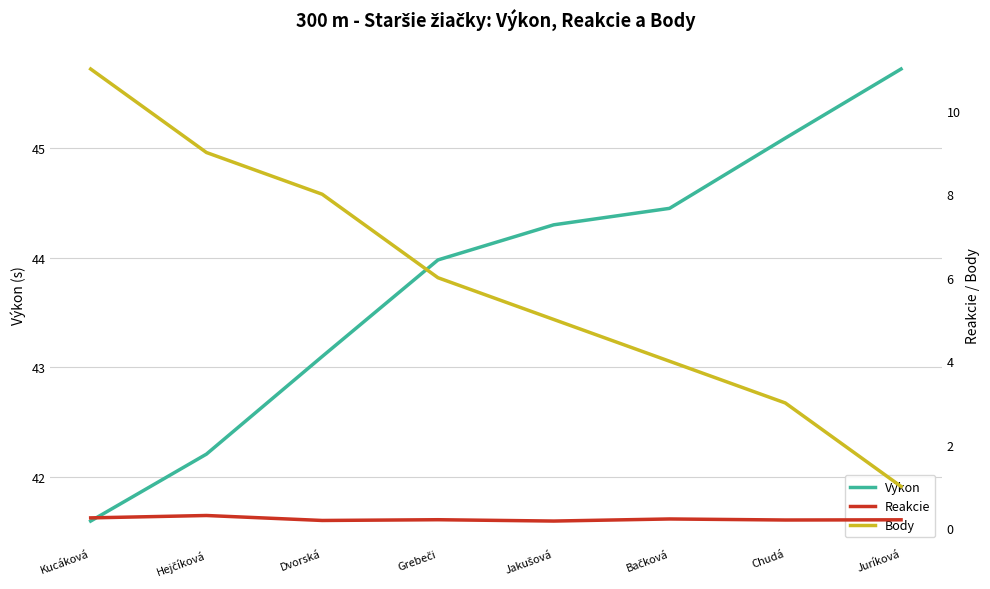

What is the label of the 7th point from the left?

Chudá